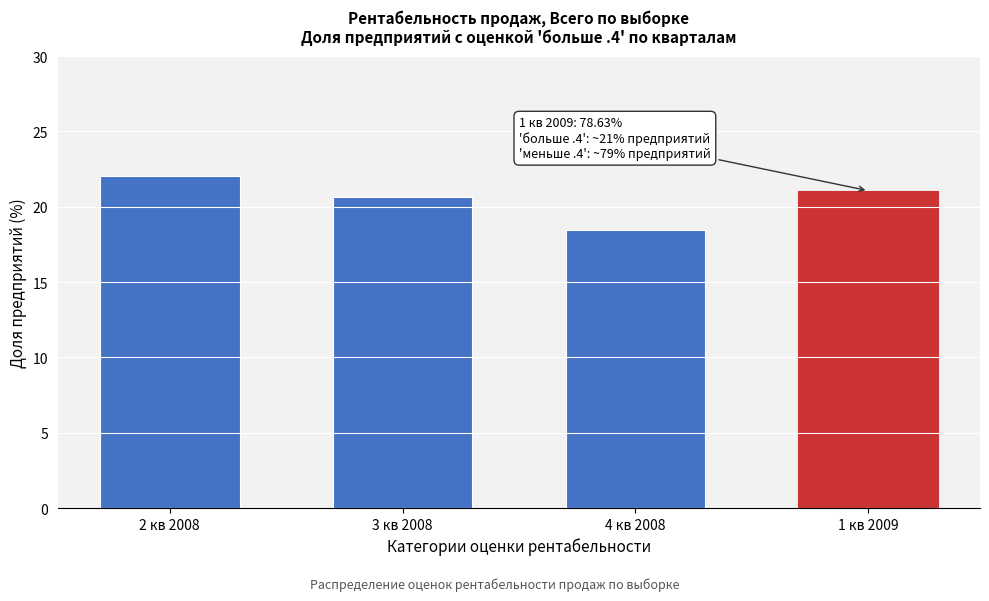

Reading right to left, extract all data points from this chart.

1 кв 2009=21.1	4 кв 2008=18.4	3 кв 2008=20.6	2 кв 2008=22.0